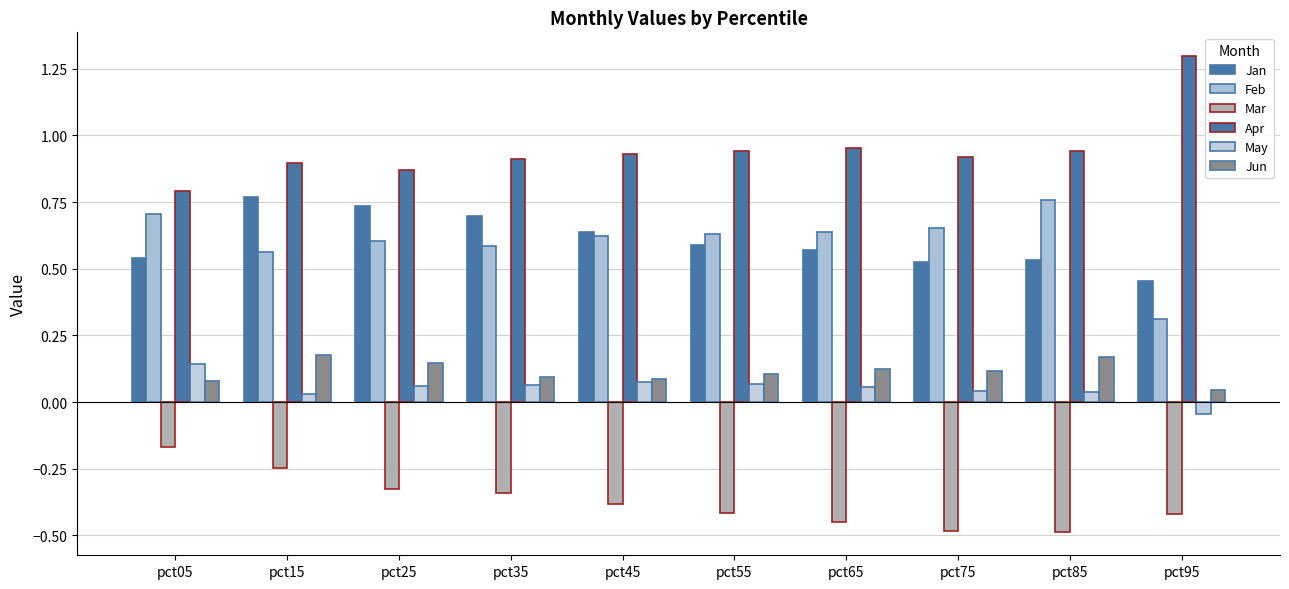

What is the difference between the Jan values at pct15 and pct85?

0.2